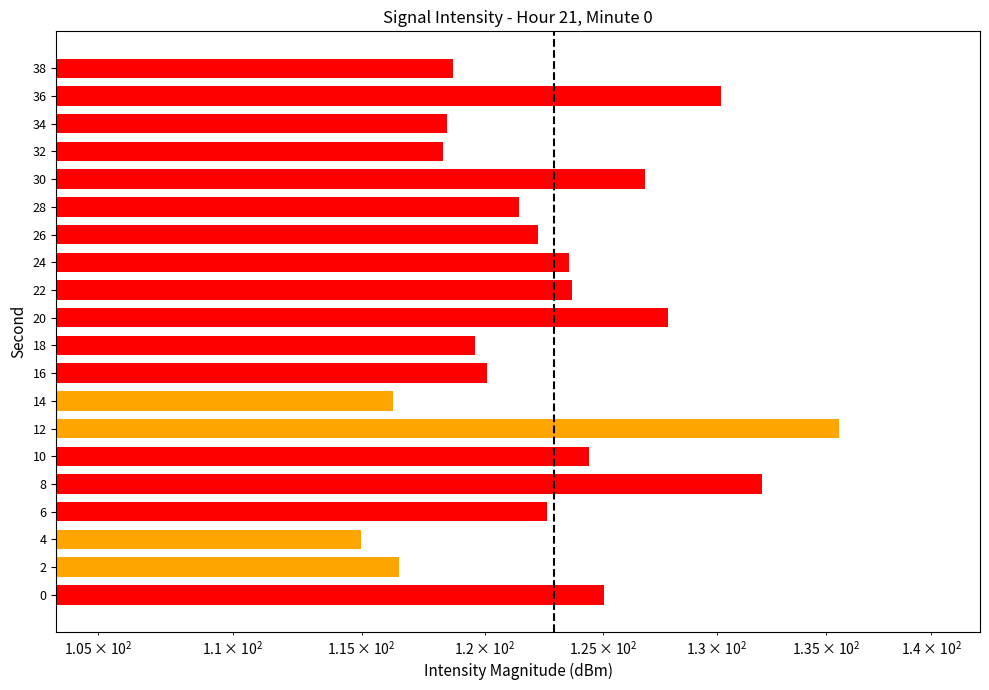

What is the change in value from 10 to 18?

-4.8